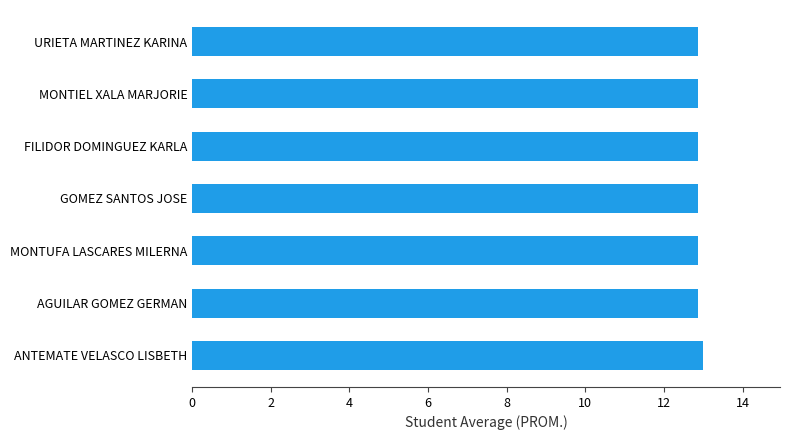

What is the minimum value shown in the chart?

12.9